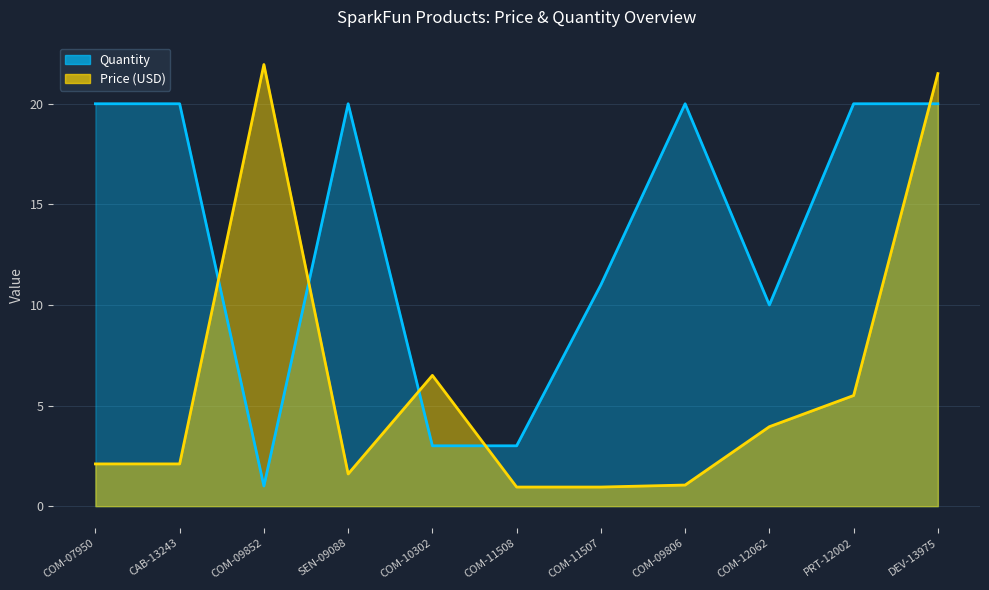

How many times do Price (USD) and Quantity cross each other?

5